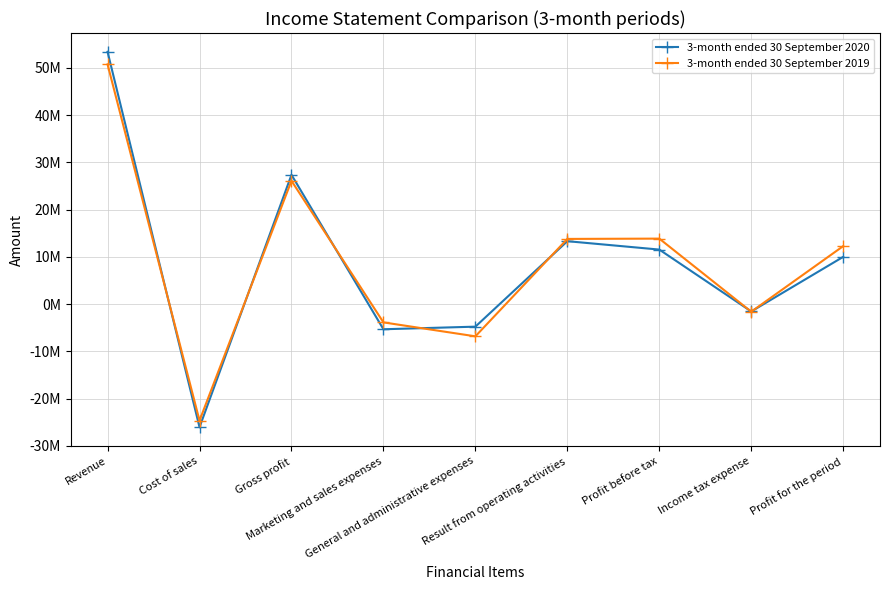

How many interior local peaks does the 3-month ended 30 September 2019 series have?

2